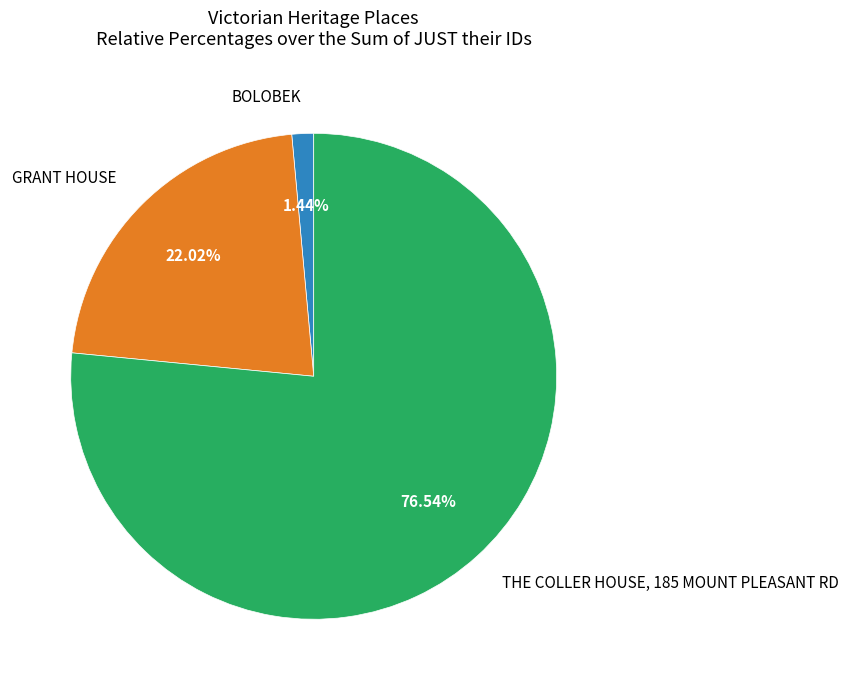

How many slices are in this pie chart?

3